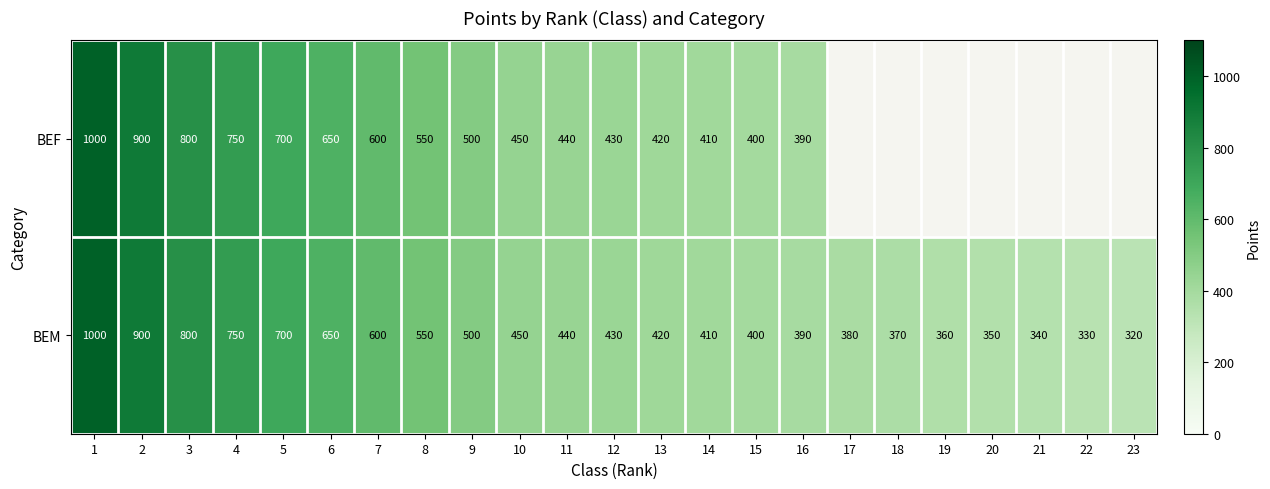

What is the average value of the BEM series?

515